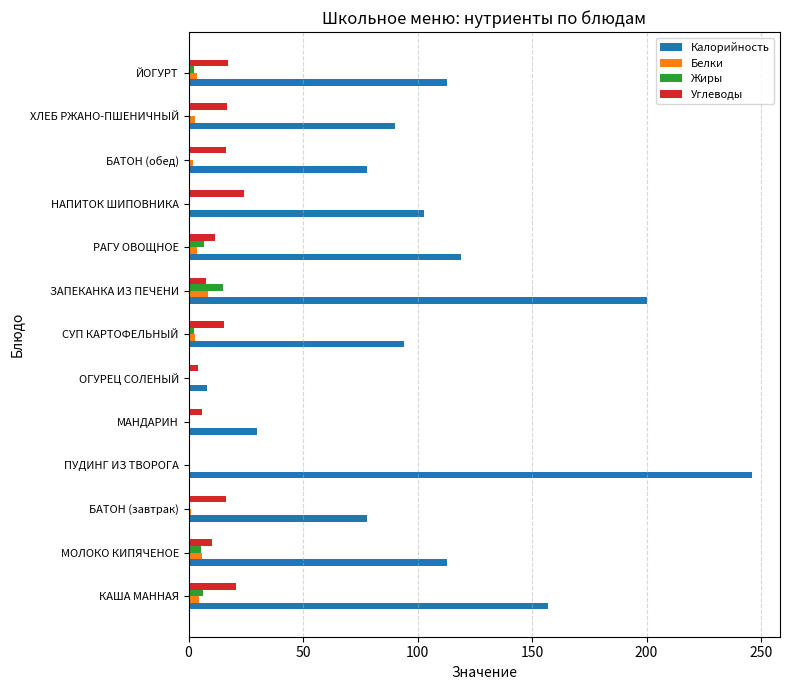

Which series has the largest total across all categories?

Калорийность